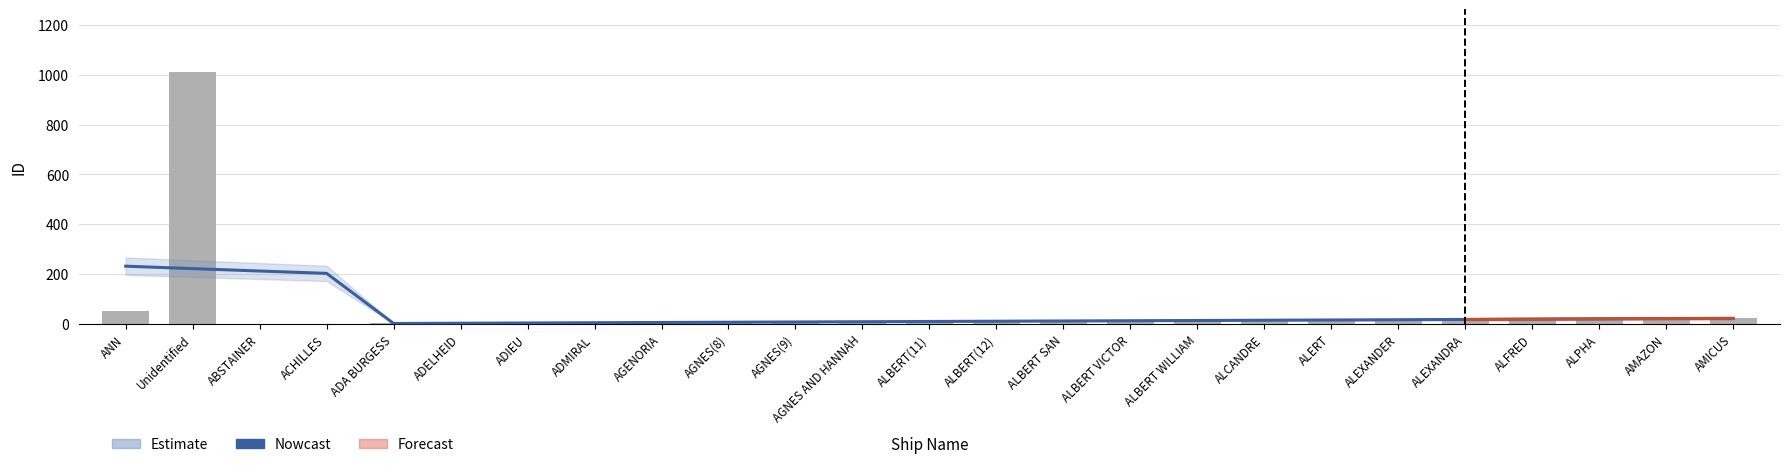

What is the label of the 19th bar from the left?

ALERT